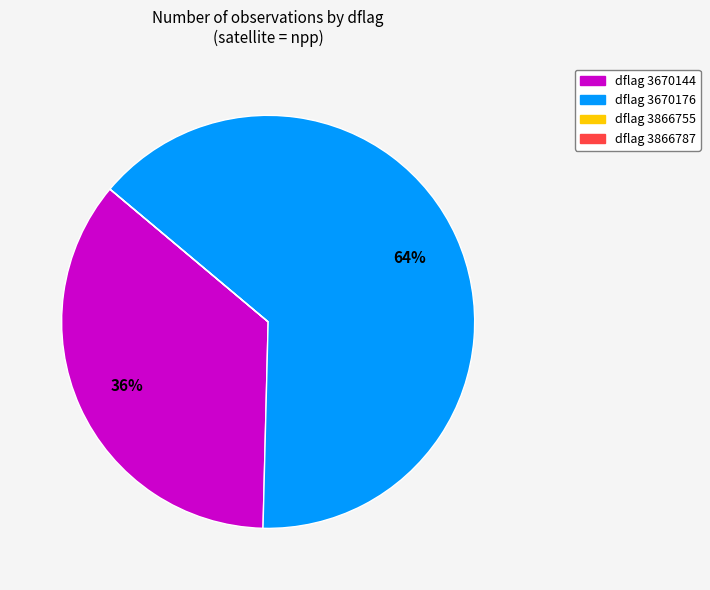

Is there a majority slice in this chart?

Yes